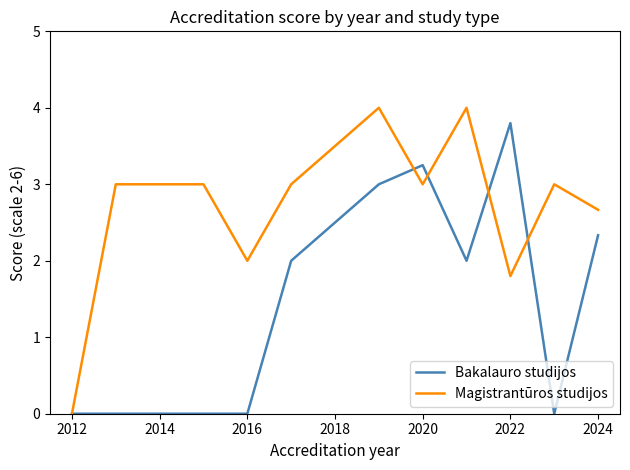

Rank the series by their average value, from highest to lowest.

Magistrantūros studijos, Bakalauro studijos